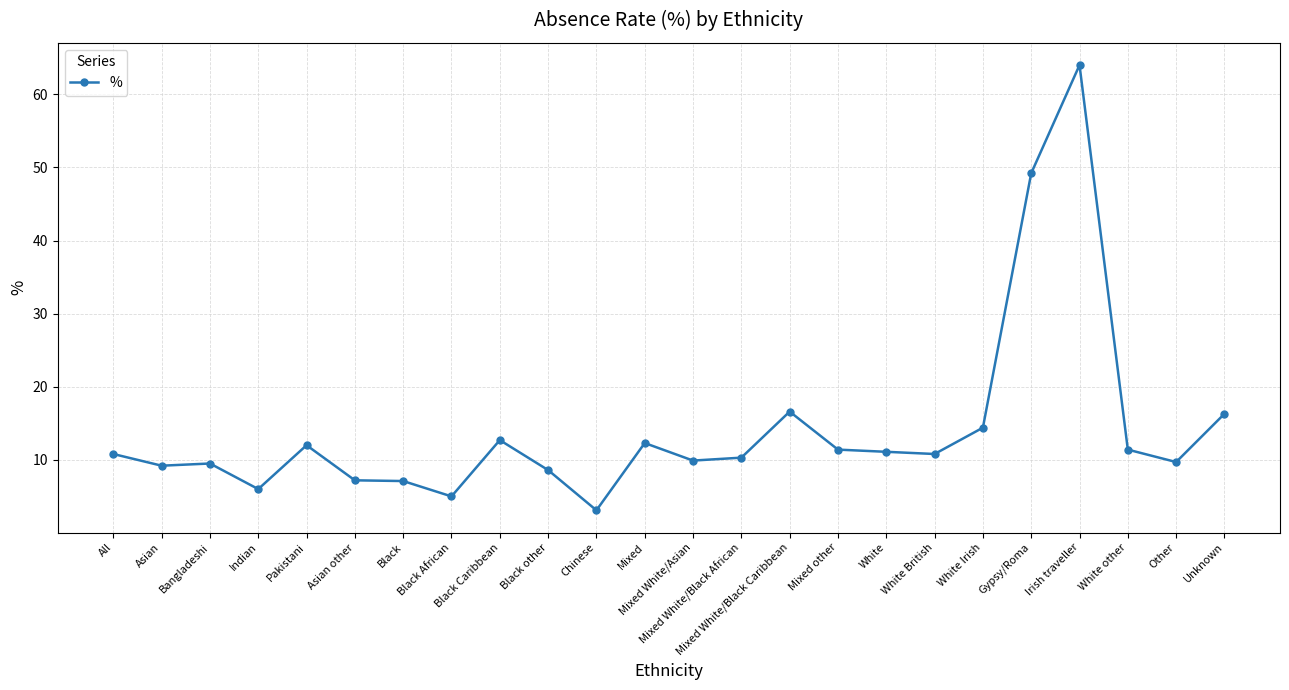

What is the sum of all values?

338.6